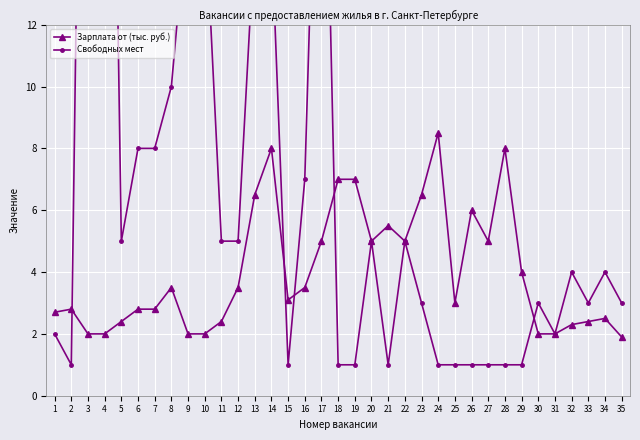

True or false: Зарплата от (тыс. руб.) and Свободных мест cross at least once.

True